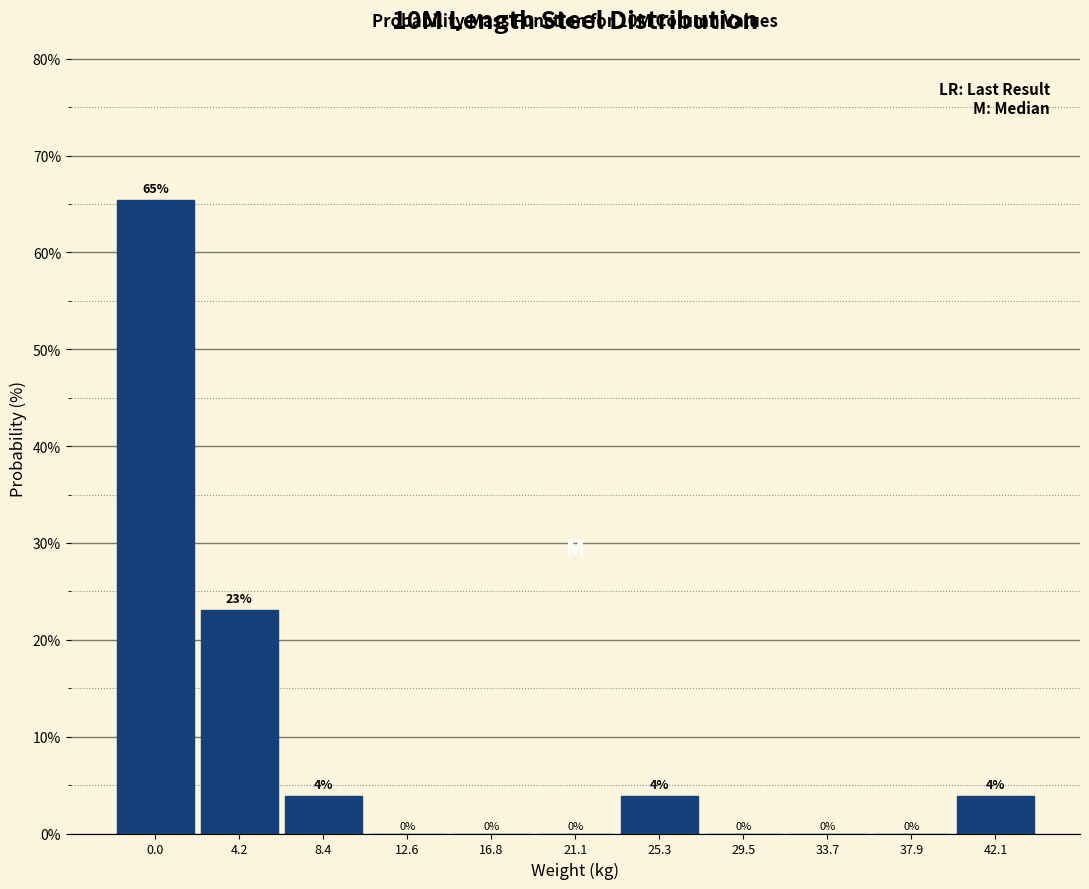

At which label is the value closest to 32?

4.2